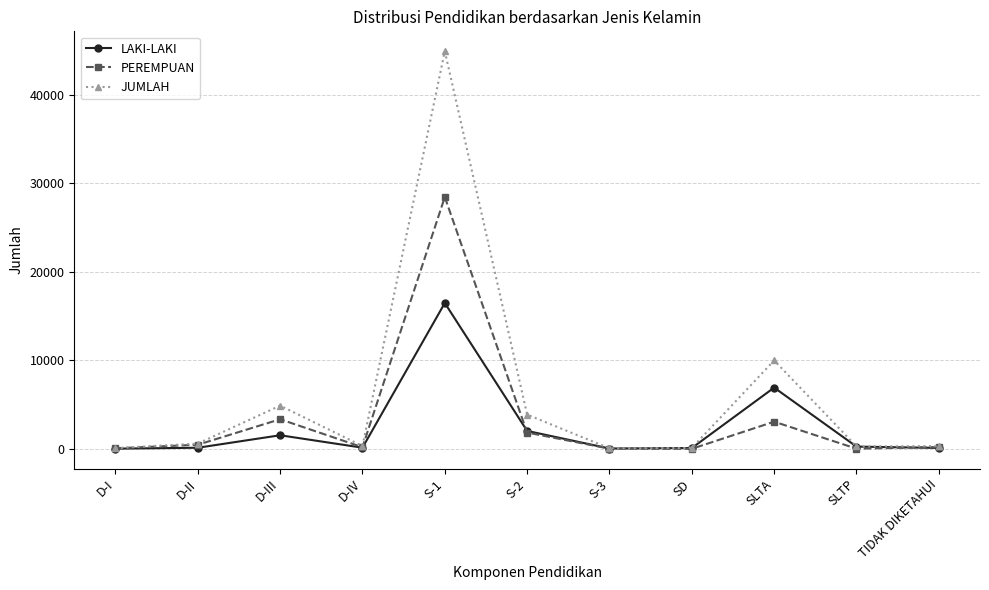

How many categories are shown in the chart?

11